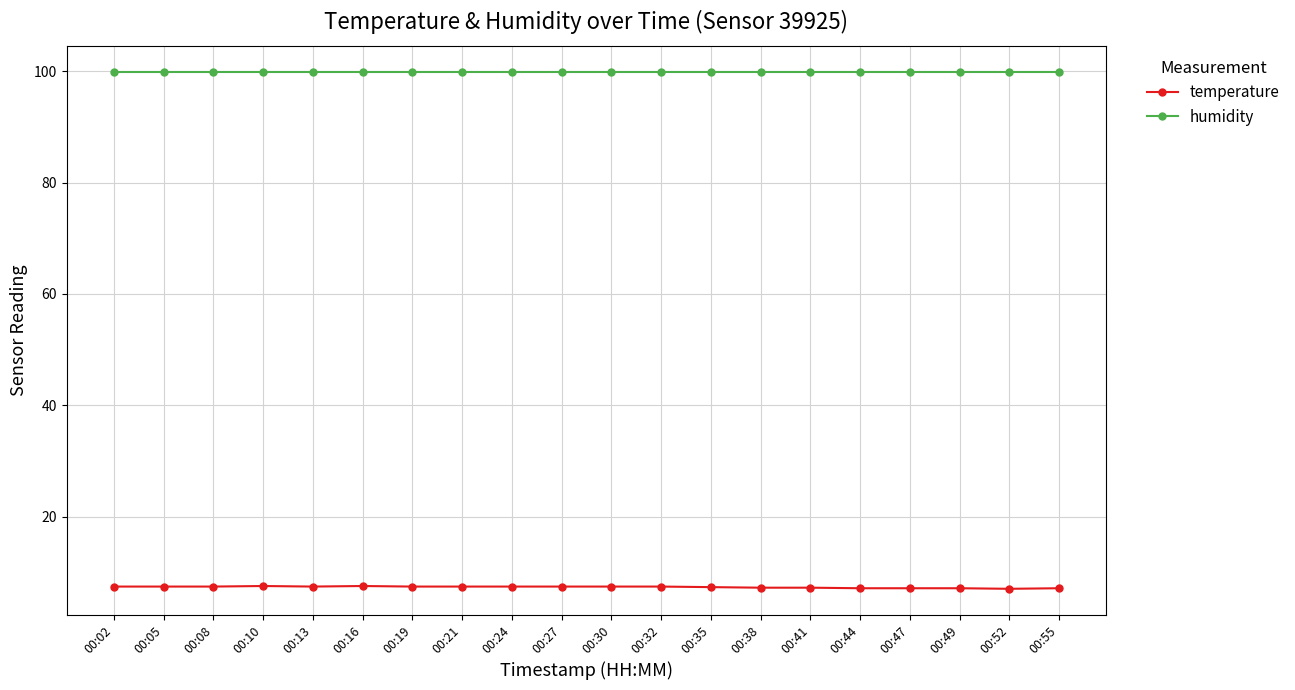

List the series in order of their peak value, highest first.

humidity, temperature